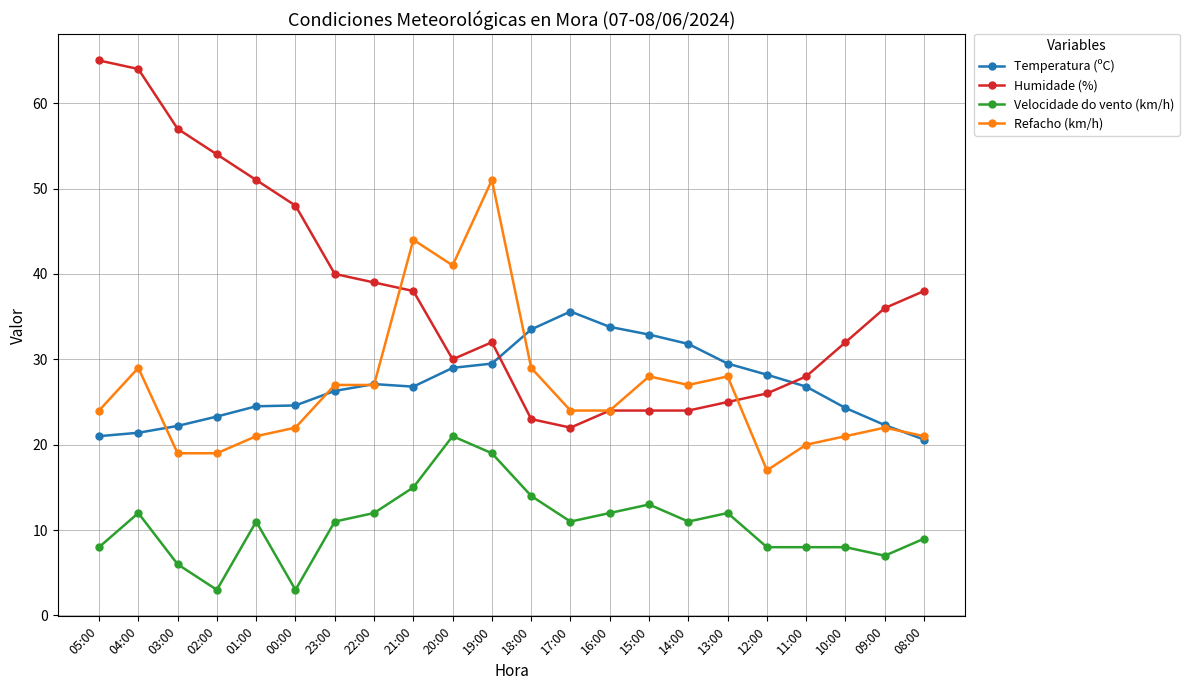

Is the value of Temperatura (ºC) at 14:00 greater than the value of Humidade (%) at 09:00?

No